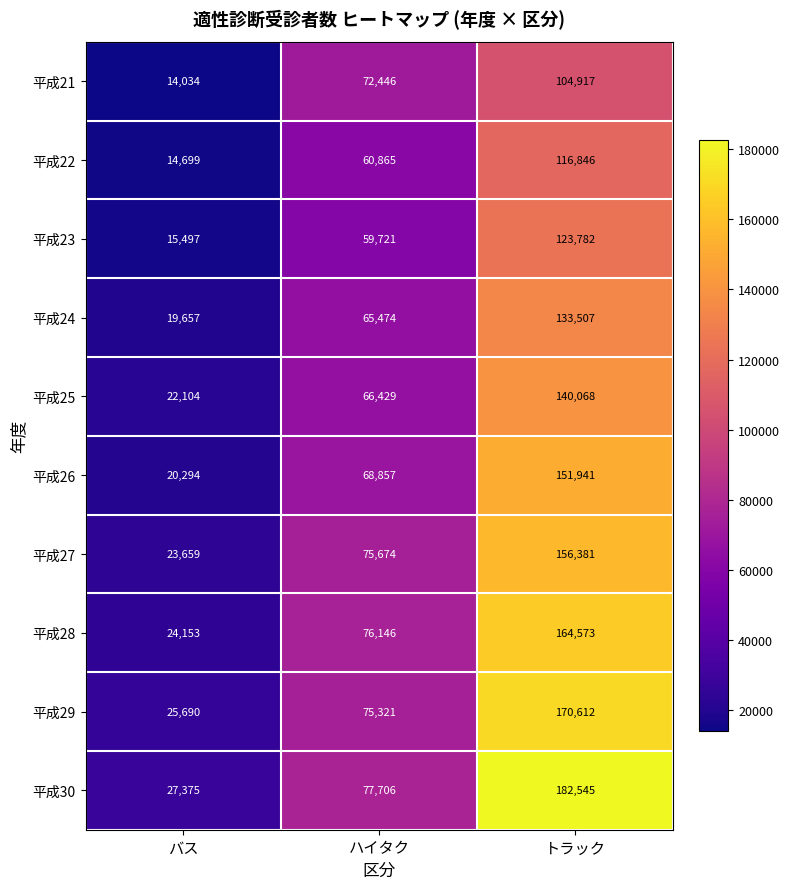

What is the difference between the maximum and minimum values in the 平成30 series?

155170